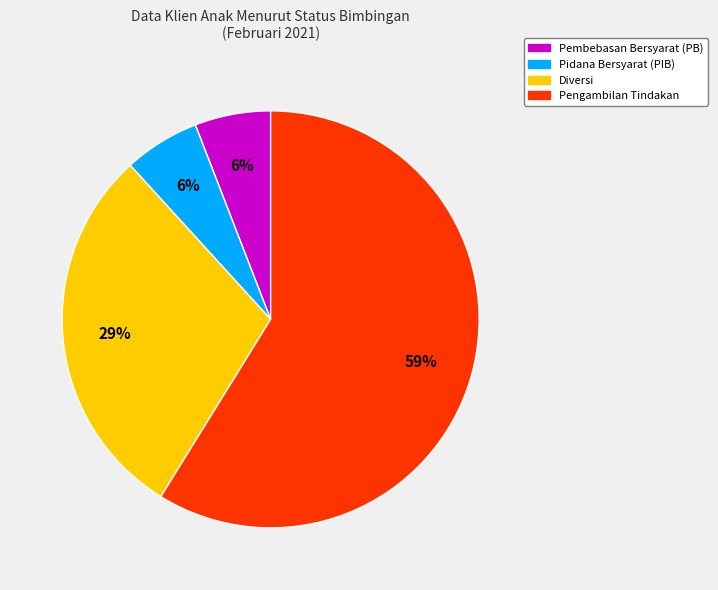

To the nearest percent, what percentage of the pie is Diversi?

29%